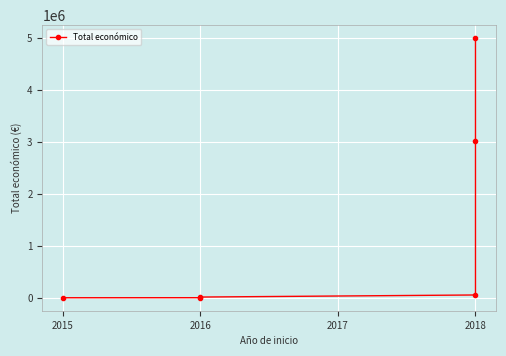

What is the label of the 6th point from the right?

2015